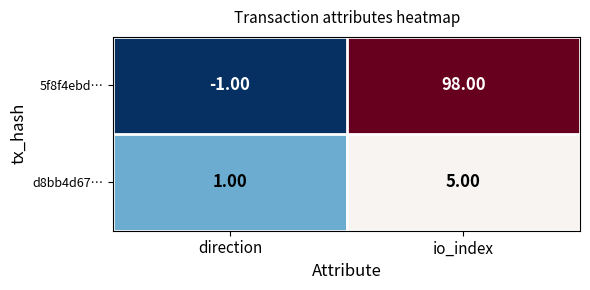

At which label is 5f8f4ebd… closest to 48?

direction